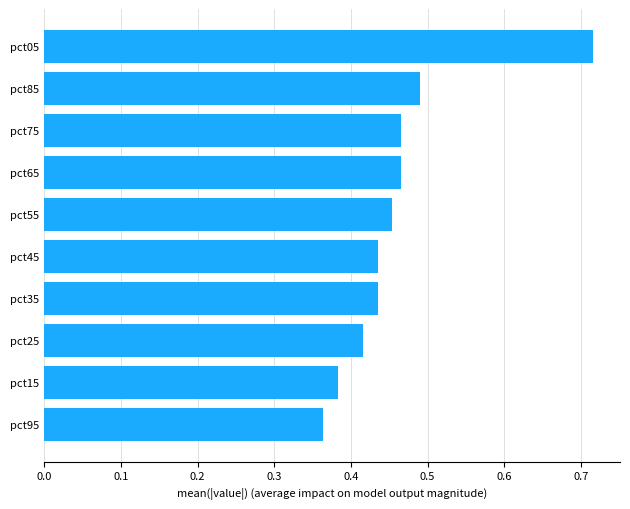

Is it true that the value at pct45 is 0.2?

False